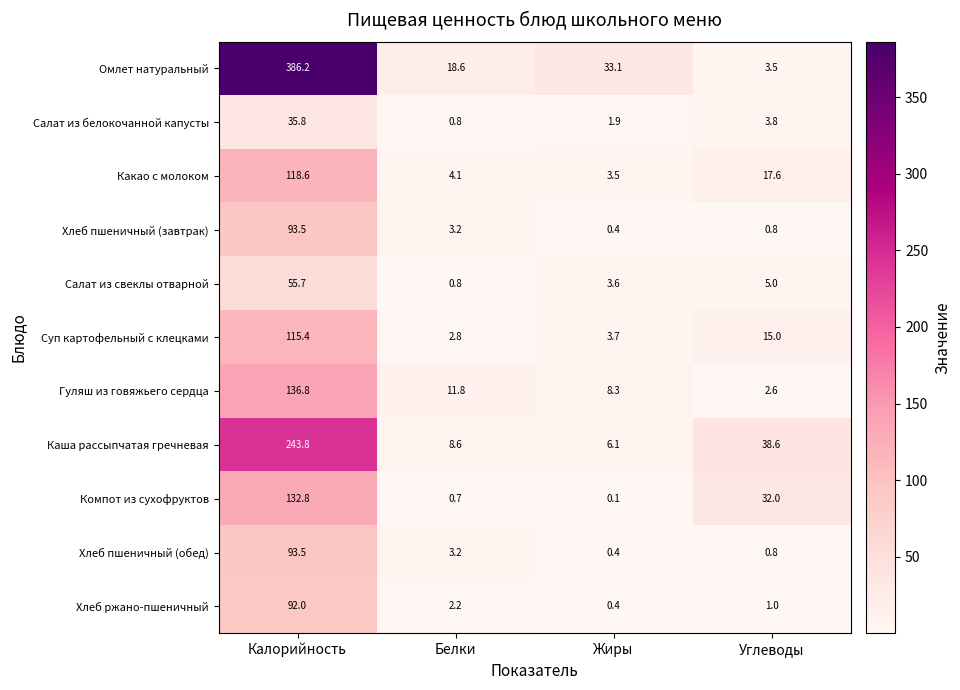

Which series has the largest total across all categories?

Омлет натуральный